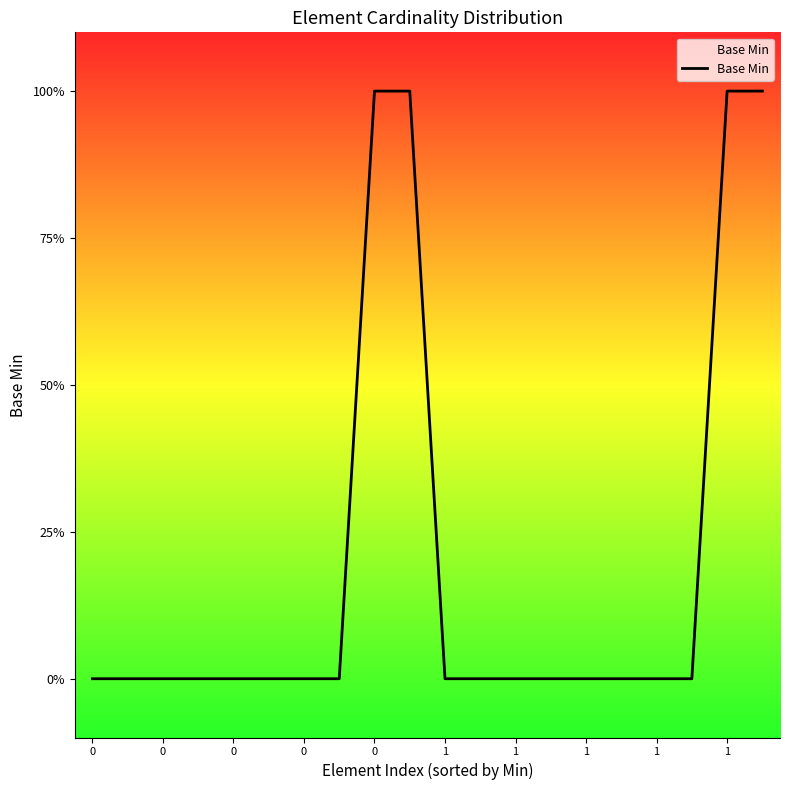

Does the chart display data point markers on the line(s)?

No